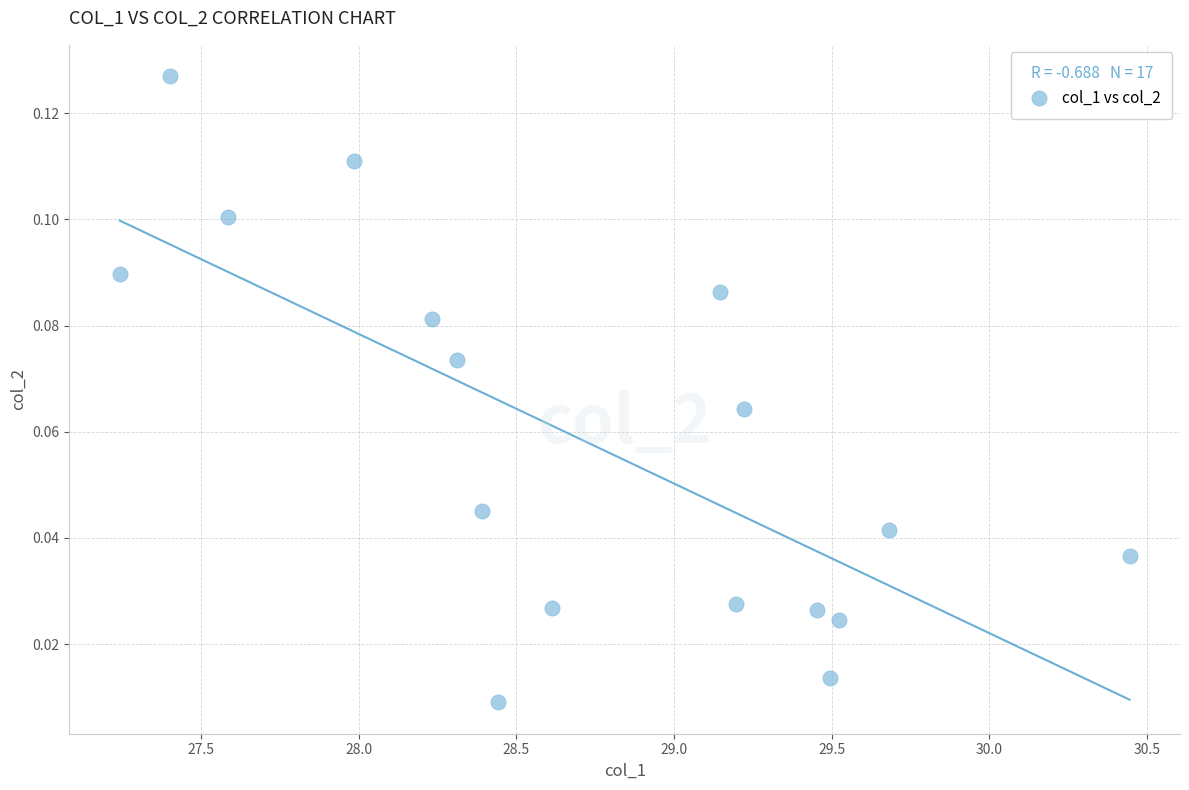

How many points are shown in the scatter plot?

17